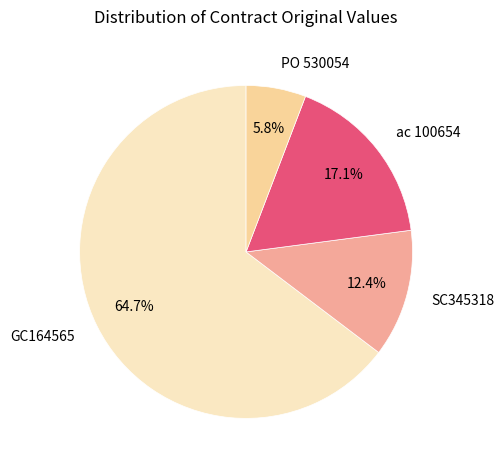

Rank the categories by value from lowest to highest.

PO 530054, SC345318, ac 100654, GC164565